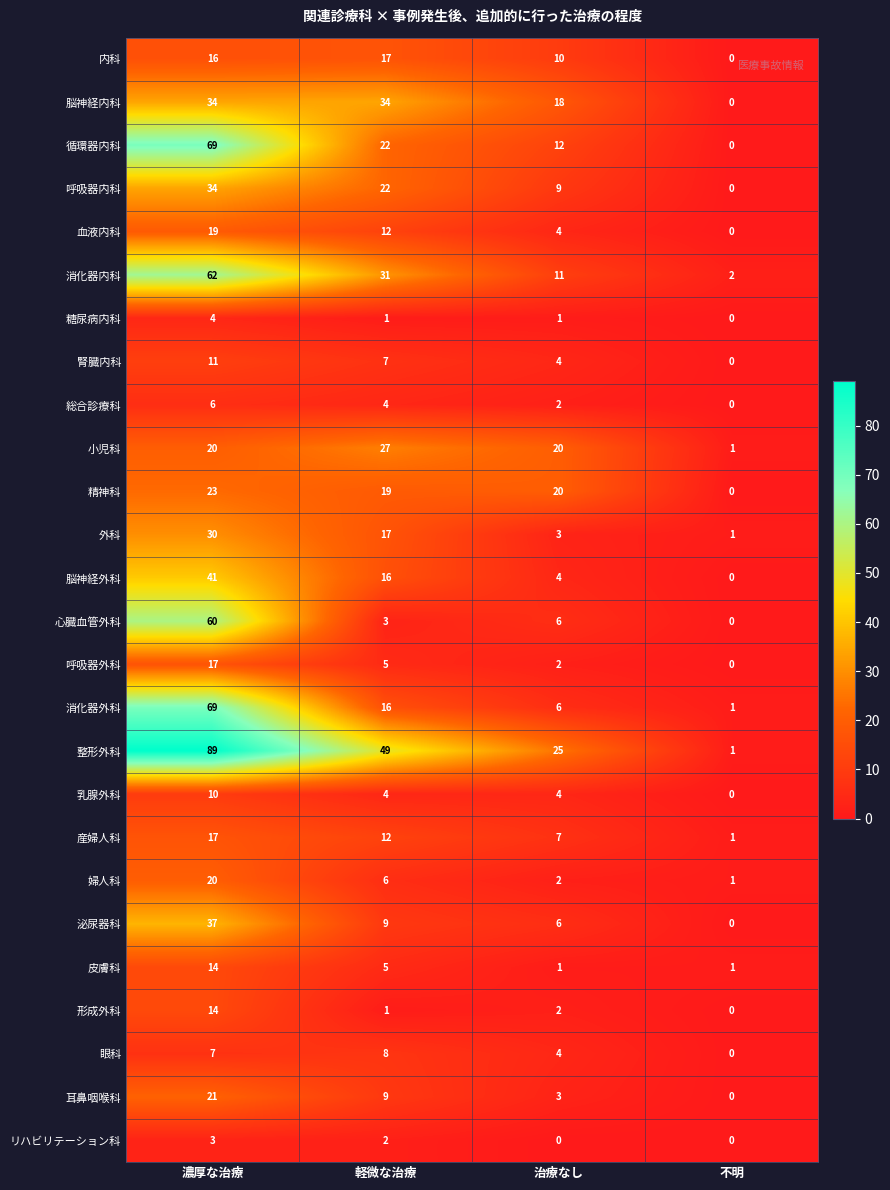

What is the difference between the highest and lowest values at 不明?

2